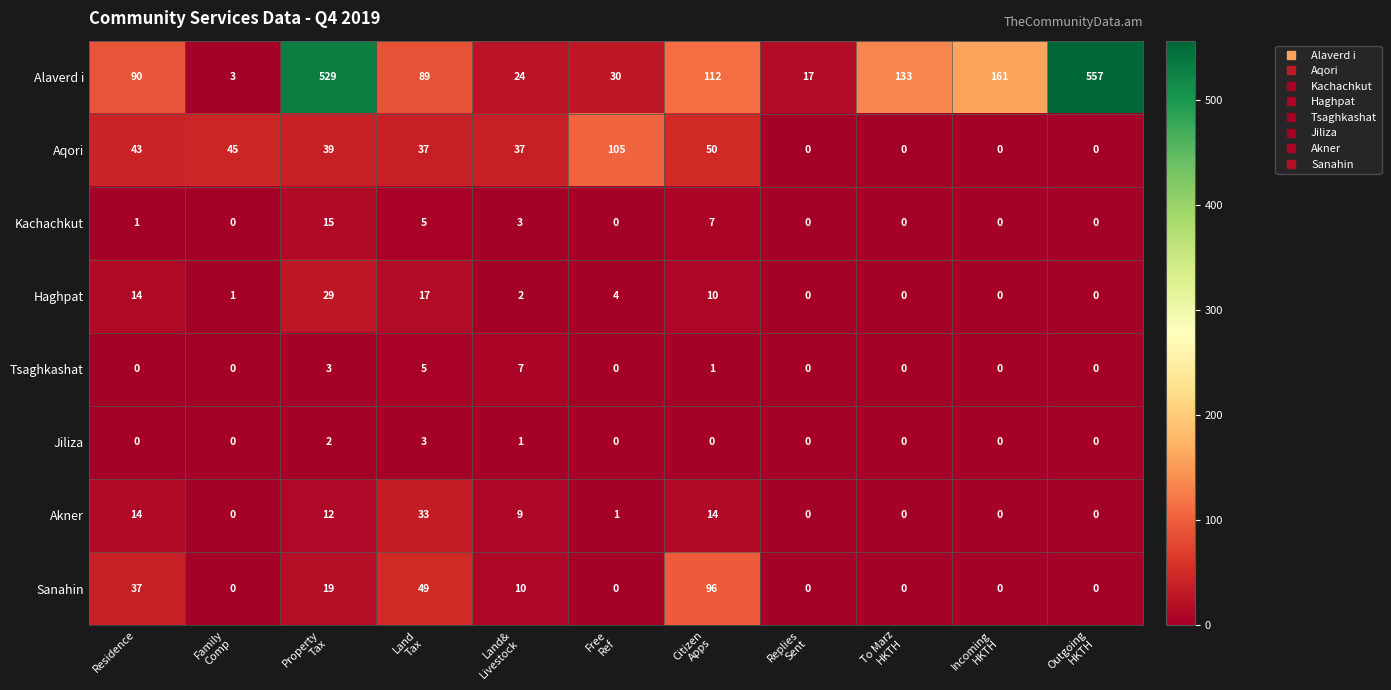

Which series has the largest total across all categories?

Alaverd i